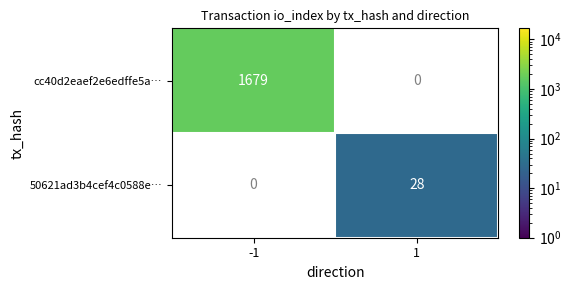

Which category has the lowest value across all series?

1